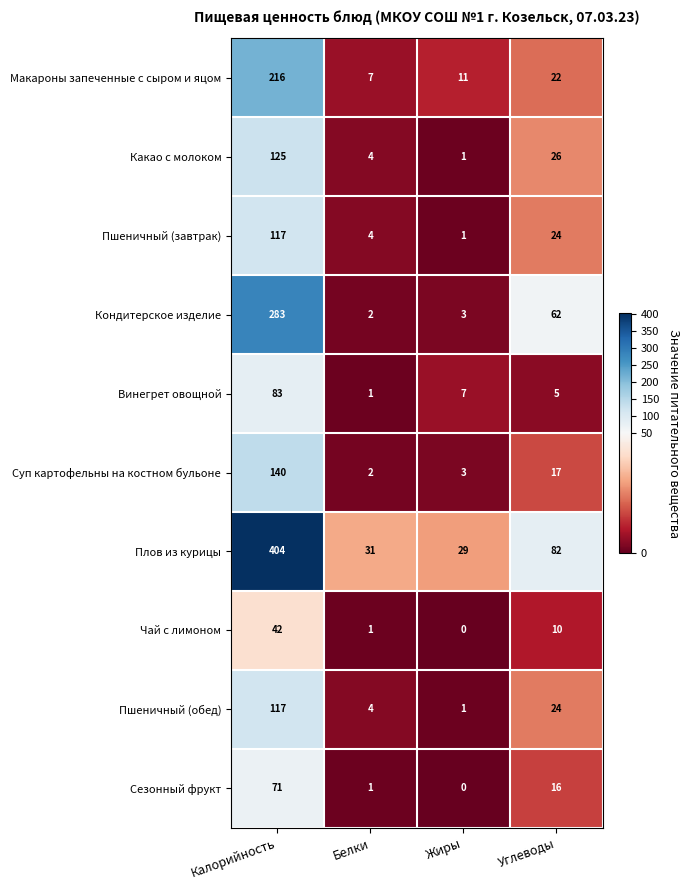

How many series are shown in this chart?

10